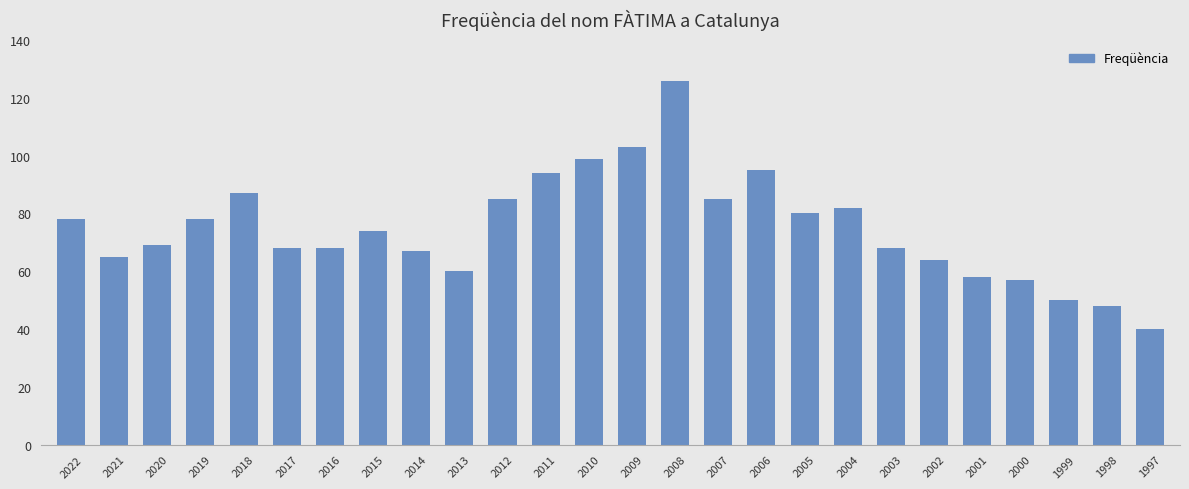

Is it true that the value at 1997 is 15?

False